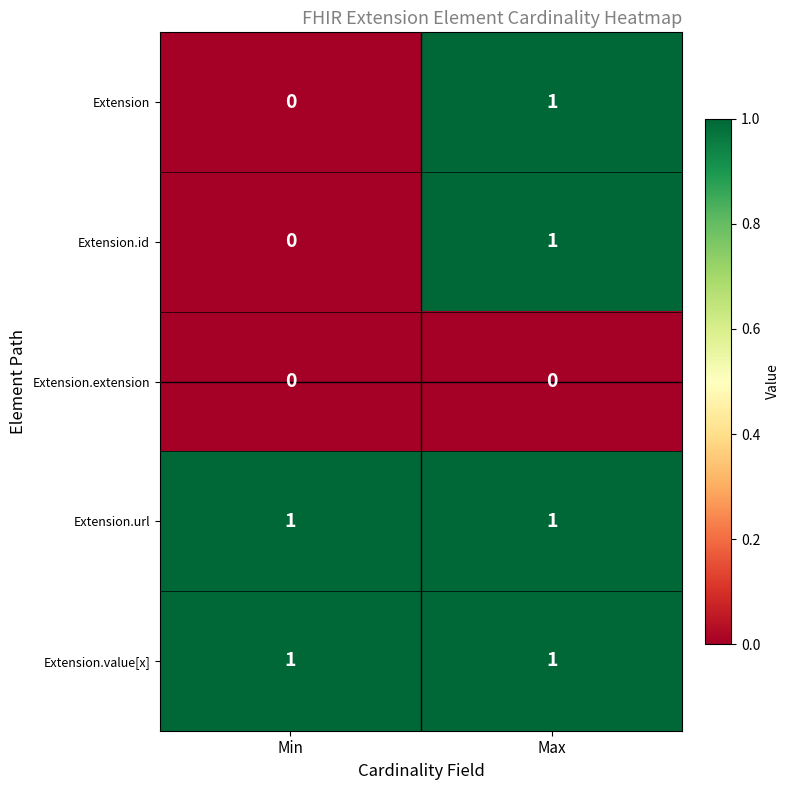

Reading left to right, extract all data points from this chart.

Extension: 0	1
Extension.id: 0	1
Extension.extension: 0	0
Extension.url: 1	1
Extension.value[x]: 1	1